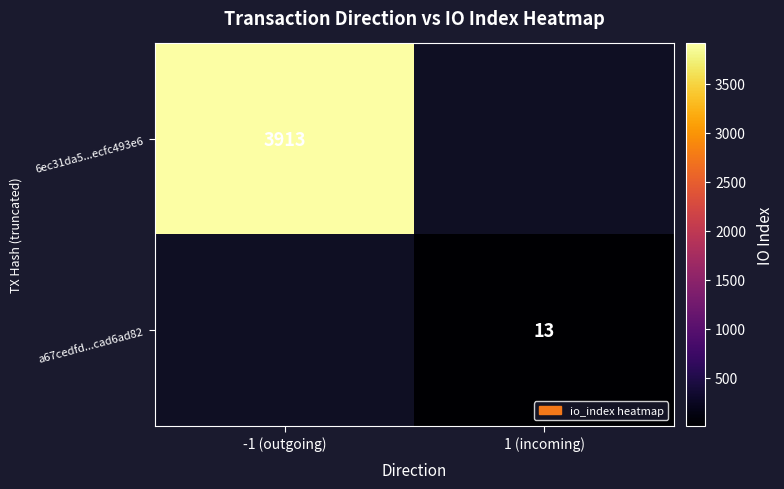

Which label corresponds to the smallest value in the chart?

1 (incoming)